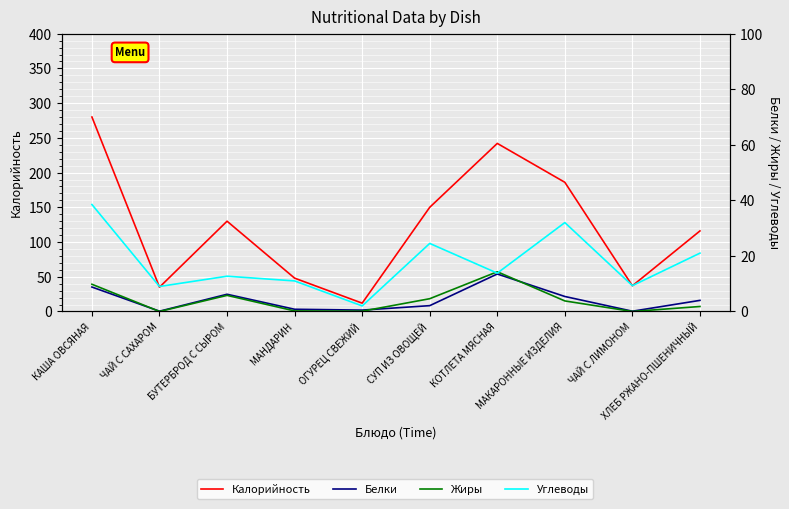

How many lines are shown in the chart?

4